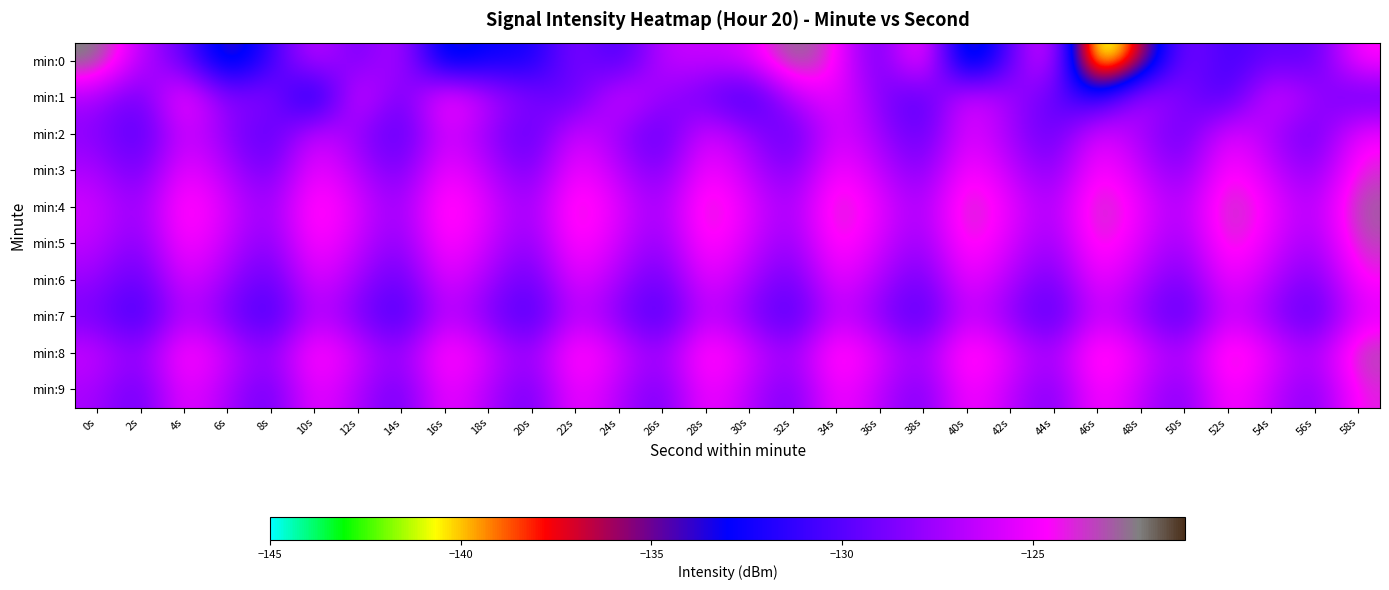

Reading right to left, transcribe all the data shown in this chart.

min:0: 58s=-124.2	56s=-130.1	54s=-129.3	52s=-131.0	50s=-128.1	48s=-137.0	46s=-144.5	44s=-124.2	42s=-129.6	40s=-136.8	38s=-122.8	36s=-130.0	34s=-124.2	32s=-121.8	30s=-125.8	28s=-126.3	26s=-126.3	24s=-131.1	22s=-128.1	20s=-132.7	18s=-132.6	16s=-134.8	14s=-126.2	12s=-129.4	10s=-125.9	8s=-131.1	6s=-135.4	4s=-129.3	2s=-126.7	0s=-121.9
min:1: 58s=-129.8	56s=-127.5	54s=-125.2	52s=-130.9	50s=-128.6	48s=-126.3	46s=-132.0	44s=-129.7	42s=-127.4	40s=-125.1	38s=-130.6	36s=-128.3	34s=-124.9	32s=-126.7	30s=-131.5	28s=-129.2	26s=-127.8	24s=-125.3	22s=-130.1	20s=-128.5	18s=-126.6	16s=-123.6	14s=-129.8	12s=-124.6	10s=-134.2	8s=-127.6	6s=-128.6	4s=-123.6	2s=-129.7	0s=-127.2
min:2: 58s=-124.9	56s=-129.6	54s=-127.3	52s=-125.0	50s=-129.7	48s=-127.4	46s=-125.1	44s=-129.8	42s=-127.5	40s=-125.2	38s=-129.9	36s=-127.6	34s=-125.3	32s=-130.0	30s=-127.7	28s=-125.4	26s=-130.1	24s=-127.8	22s=-125.5	20s=-130.2	18s=-127.9	16s=-125.6	14s=-130.3	12s=-128.0	10s=-125.7	8s=-130.4	6s=-128.1	4s=-125.8	2s=-130.5	0s=-128.2
min:3: 58s=-123.8	56s=-128.5	54s=-126.2	52s=-123.9	50s=-128.6	48s=-126.3	46s=-124.0	44s=-128.7	42s=-126.4	40s=-124.1	38s=-128.8	36s=-126.5	34s=-124.2	32s=-128.9	30s=-126.6	28s=-124.3	26s=-129.0	24s=-126.7	22s=-124.4	20s=-129.1	18s=-126.8	16s=-124.5	14s=-129.2	12s=-126.9	10s=-124.6	8s=-129.3	6s=-127.0	4s=-124.7	2s=-129.4	0s=-127.1
min:4: 58s=-122.6	56s=-127.3	54s=-125.0	52s=-122.7	50s=-127.4	48s=-125.1	46s=-122.8	44s=-127.5	42s=-125.2	40s=-122.9	38s=-127.6	36s=-125.3	34s=-123.0	32s=-127.7	30s=-125.4	28s=-123.1	26s=-127.8	24s=-125.5	22s=-123.2	20s=-127.9	18s=-125.6	16s=-123.3	14s=-128.0	12s=-125.7	10s=-123.4	8s=-128.1	6s=-125.8	4s=-123.5	2s=-128.2	0s=-125.9
min:5: 58s=-123.2	56s=-127.9	54s=-125.6	52s=-123.3	50s=-128.0	48s=-125.7	46s=-123.4	44s=-128.1	42s=-125.8	40s=-123.5	38s=-128.2	36s=-125.9	34s=-123.6	32s=-128.3	30s=-126.0	28s=-123.7	26s=-128.4	24s=-126.1	22s=-123.8	20s=-128.5	18s=-126.2	16s=-123.9	14s=-128.6	12s=-126.3	10s=-124.0	8s=-128.7	6s=-126.4	4s=-124.1	2s=-128.8	0s=-126.5
min:6: 58s=-124.4	56s=-129.1	54s=-126.8	52s=-124.5	50s=-129.2	48s=-126.9	46s=-124.6	44s=-129.3	42s=-127.0	40s=-124.7	38s=-129.4	36s=-127.1	34s=-124.8	32s=-129.5	30s=-127.2	28s=-124.9	26s=-129.6	24s=-127.3	22s=-125.0	20s=-129.7	18s=-127.4	16s=-125.1	14s=-129.8	12s=-127.5	10s=-125.2	8s=-129.9	6s=-127.6	4s=-125.3	2s=-130.0	0s=-127.7
min:7: 58s=-125.6	56s=-130.3	54s=-128.0	52s=-125.7	50s=-130.4	48s=-128.1	46s=-125.8	44s=-130.5	42s=-128.2	40s=-125.9	38s=-130.6	36s=-128.3	34s=-126.0	32s=-130.7	30s=-128.4	28s=-126.1	26s=-130.8	24s=-128.5	22s=-126.2	20s=-130.9	18s=-128.6	16s=-126.3	14s=-131.0	12s=-128.7	10s=-126.4	8s=-131.1	6s=-128.8	4s=-126.5	2s=-131.2	0s=-128.9
min:8: 58s=-122.8	56s=-127.5	54s=-125.2	52s=-122.9	50s=-127.6	48s=-125.3	46s=-123.0	44s=-127.7	42s=-125.4	40s=-123.1	38s=-127.8	36s=-125.5	34s=-123.2	32s=-127.9	30s=-125.6	28s=-123.3	26s=-128.0	24s=-125.7	22s=-123.4	20s=-128.1	18s=-125.8	16s=-123.5	14s=-128.2	12s=-125.9	10s=-123.6	8s=-128.3	6s=-126.0	4s=-123.7	2s=-128.4	0s=-126.1
min:9: 58s=-124.0	56s=-128.7	54s=-126.4	52s=-124.1	50s=-128.8	48s=-126.5	46s=-124.2	44s=-128.9	42s=-126.6	40s=-124.3	38s=-129.0	36s=-126.7	34s=-124.4	32s=-129.1	30s=-126.8	28s=-124.5	26s=-129.2	24s=-126.9	22s=-124.6	20s=-129.3	18s=-127.0	16s=-124.7	14s=-129.4	12s=-127.1	10s=-124.8	8s=-129.5	6s=-127.2	4s=-124.9	2s=-129.6	0s=-127.3